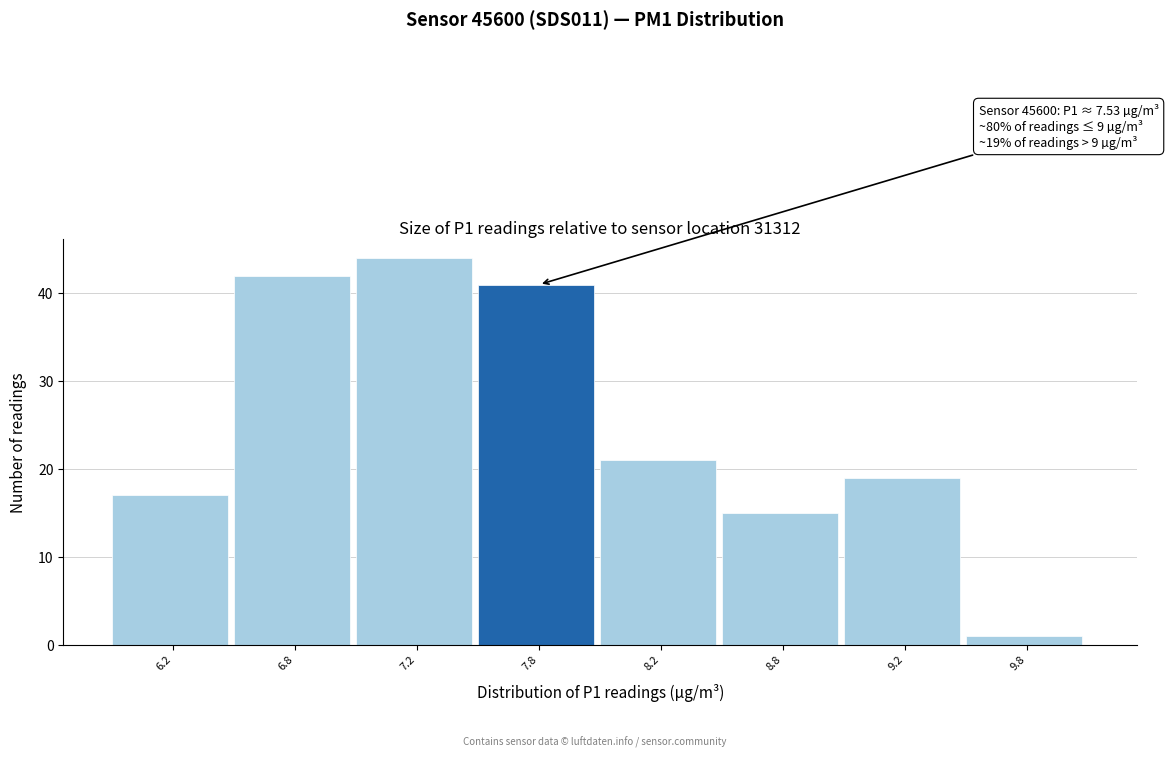

Reading left to right, what are all the values shown in this chart?

6.2=17	6.8=42	7.2=44	7.8=41	8.2=21	8.8=15	9.2=19	9.8=1